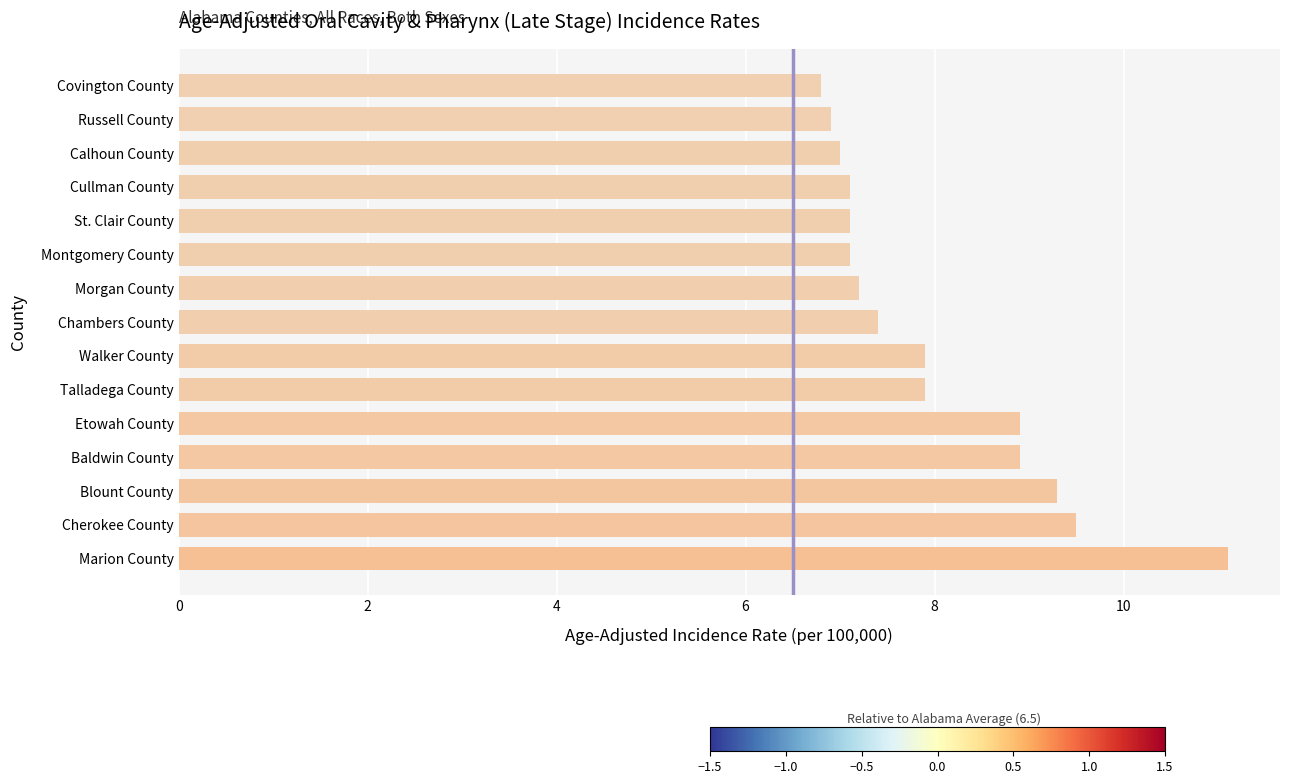

Reading bottom to top, list all the values displayed in this chart.

11.1	9.5	9.3	8.9	8.9	7.9	7.9	7.4	7.2	7.1	7.1	7.1	7.0	6.9	6.8